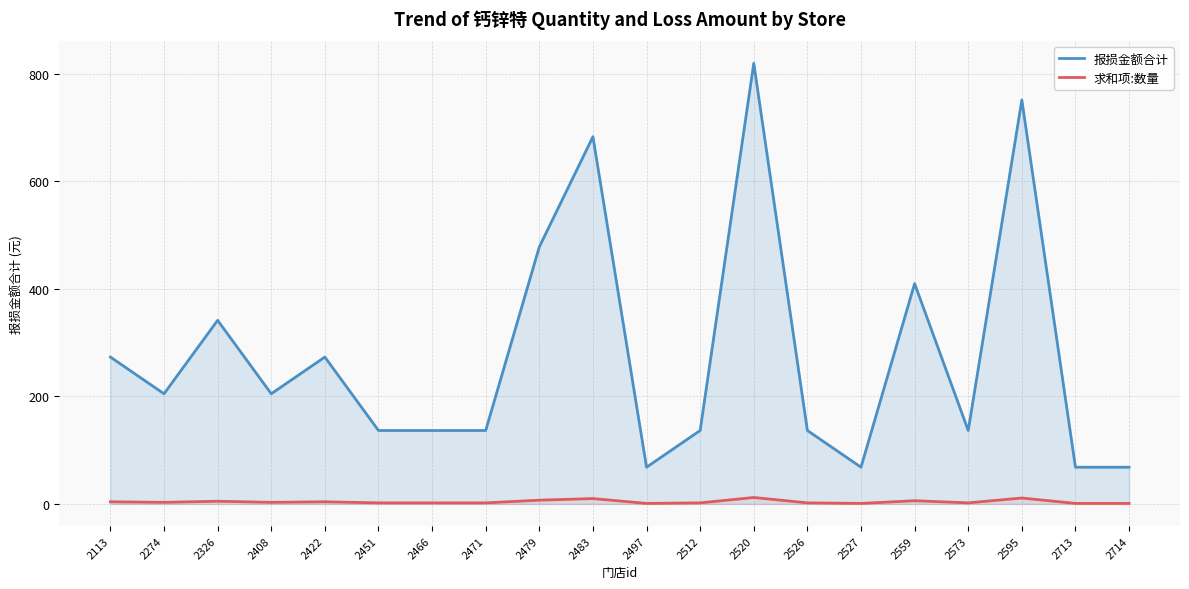

Rank the series by their average value, from highest to lowest.

报损金额合计, 求和项:数量